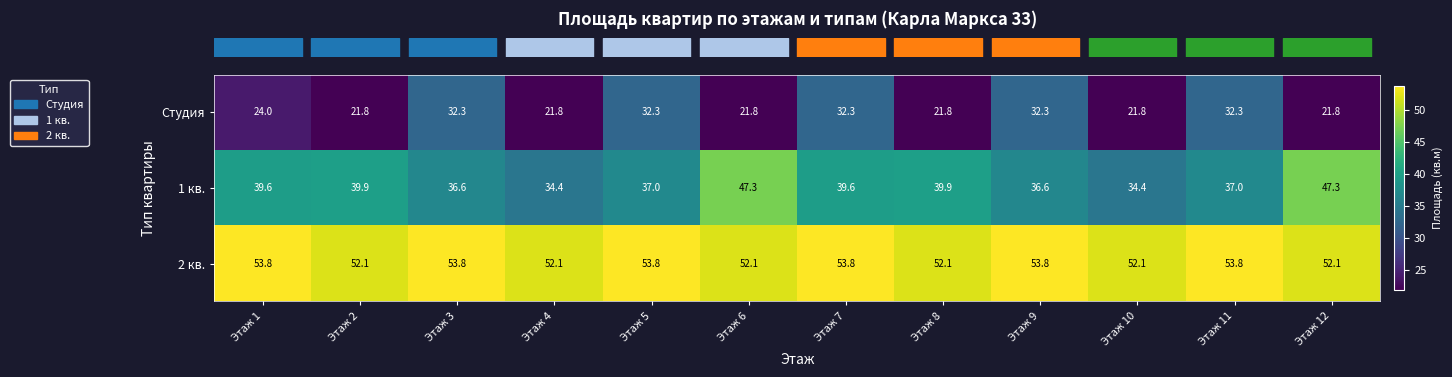

The value of 2 кв. at Этаж 2 is 52.1. True or false?

True